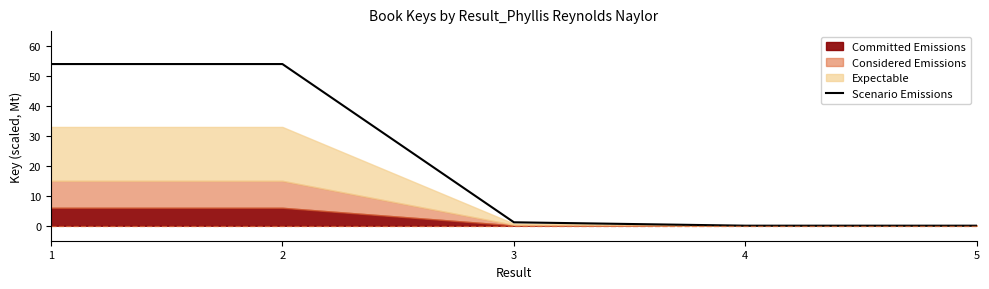

Does the chart have visible grid lines?

No